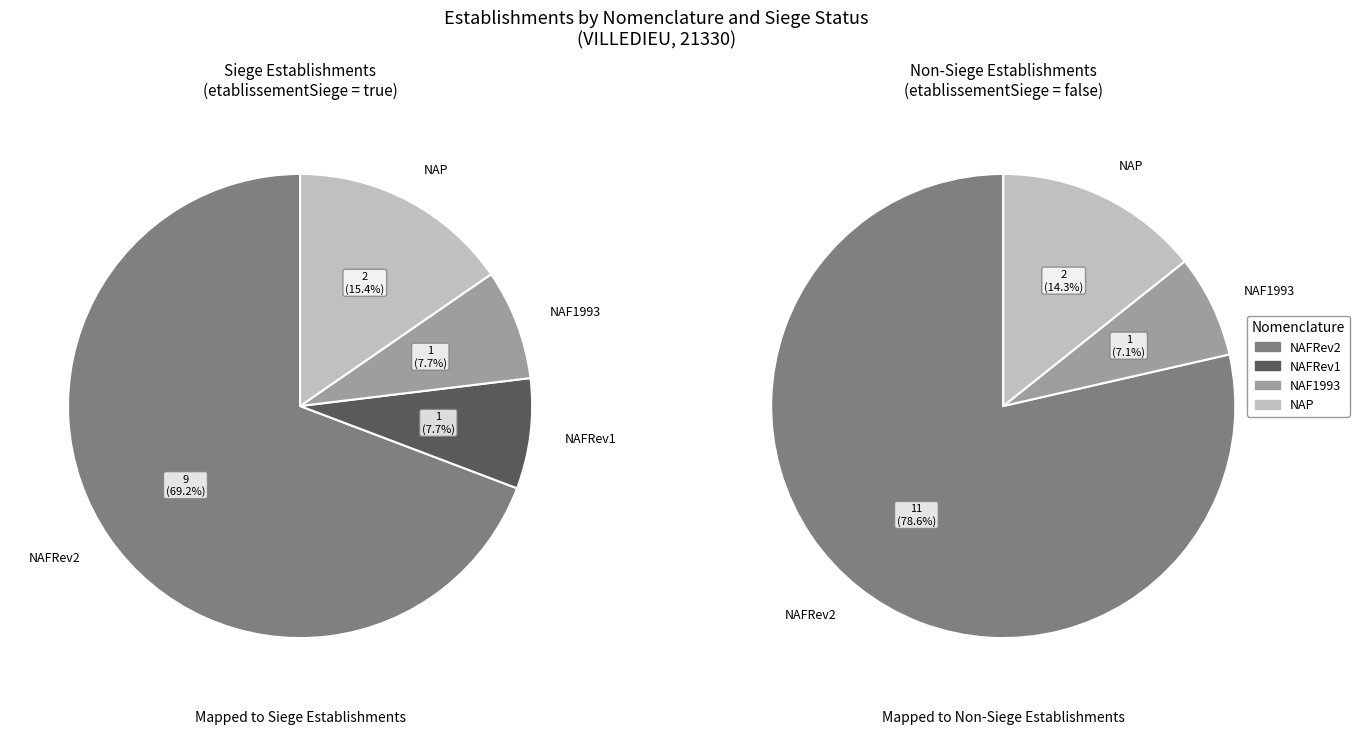

What percentage is the true slice, to the nearest percent?

48%